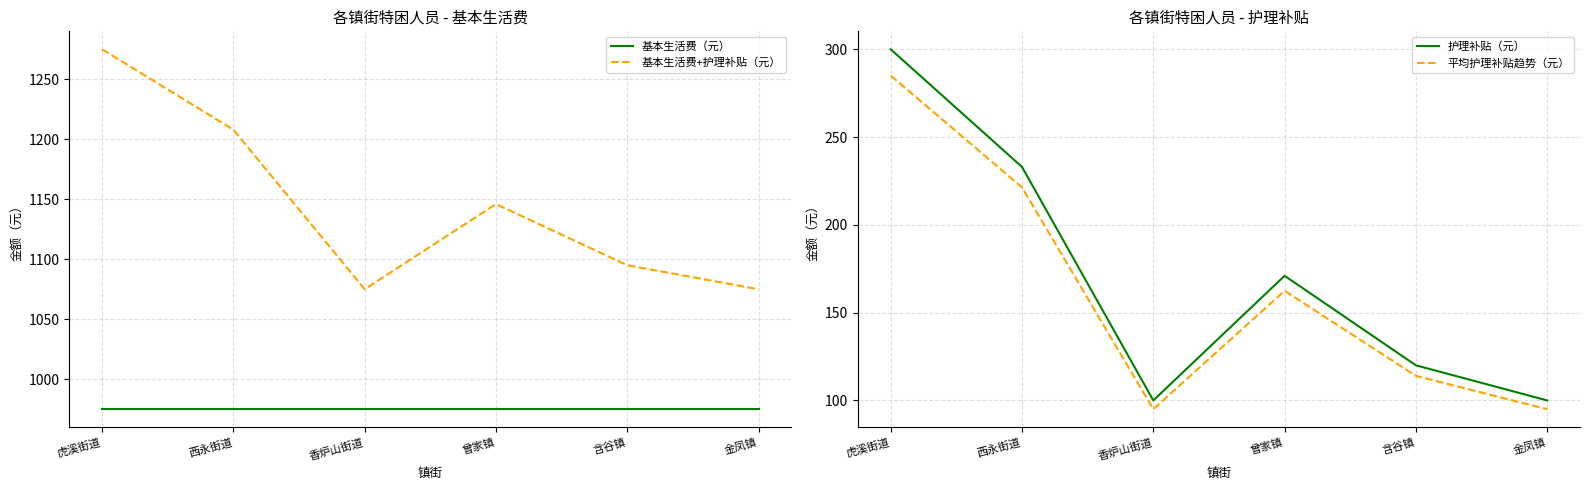

True or false: 平均护理补贴趋势（元） and 基本生活费（元） intersect in this chart.

False